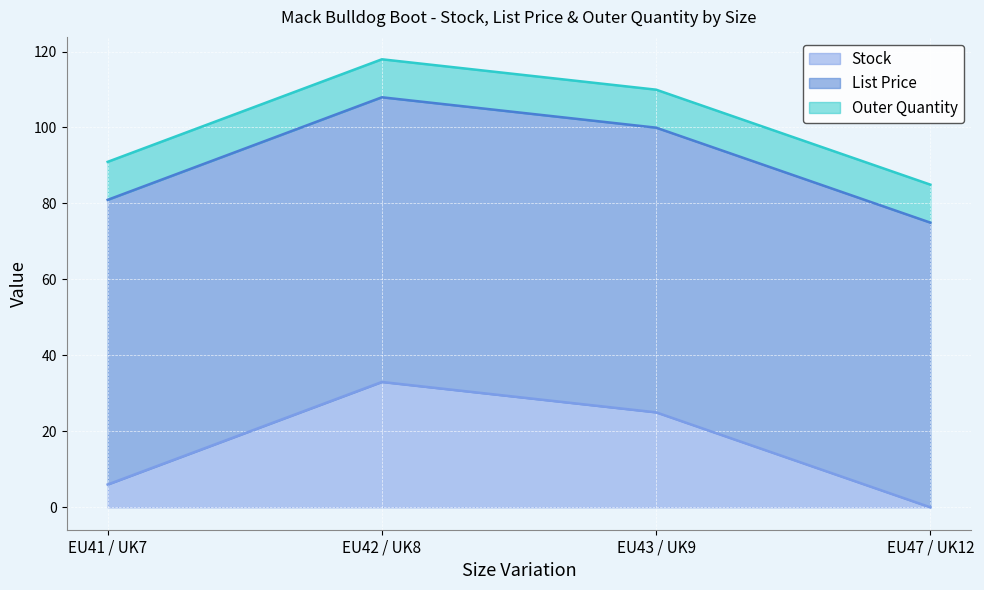

True or false: Outer Quantity and List Price cross at least once.

False